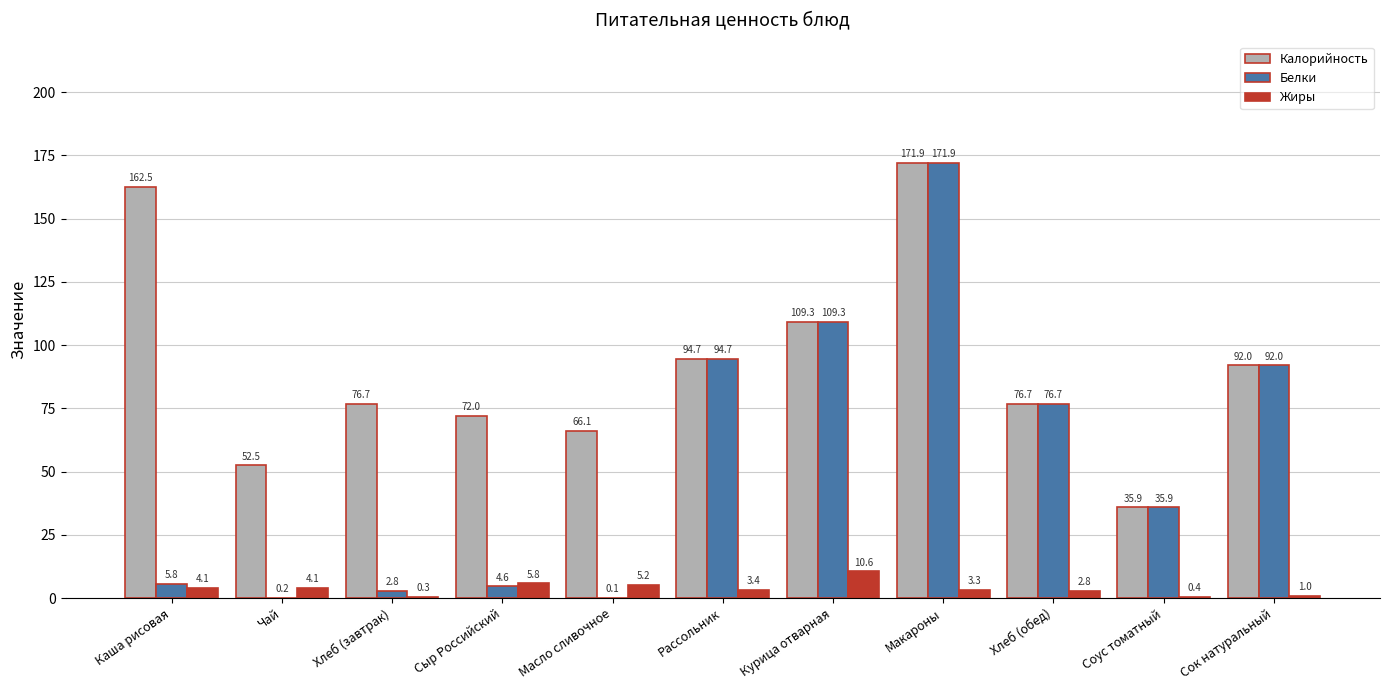

The Калорийность series shows 162.5 at Каша рисовая. True or false?

True